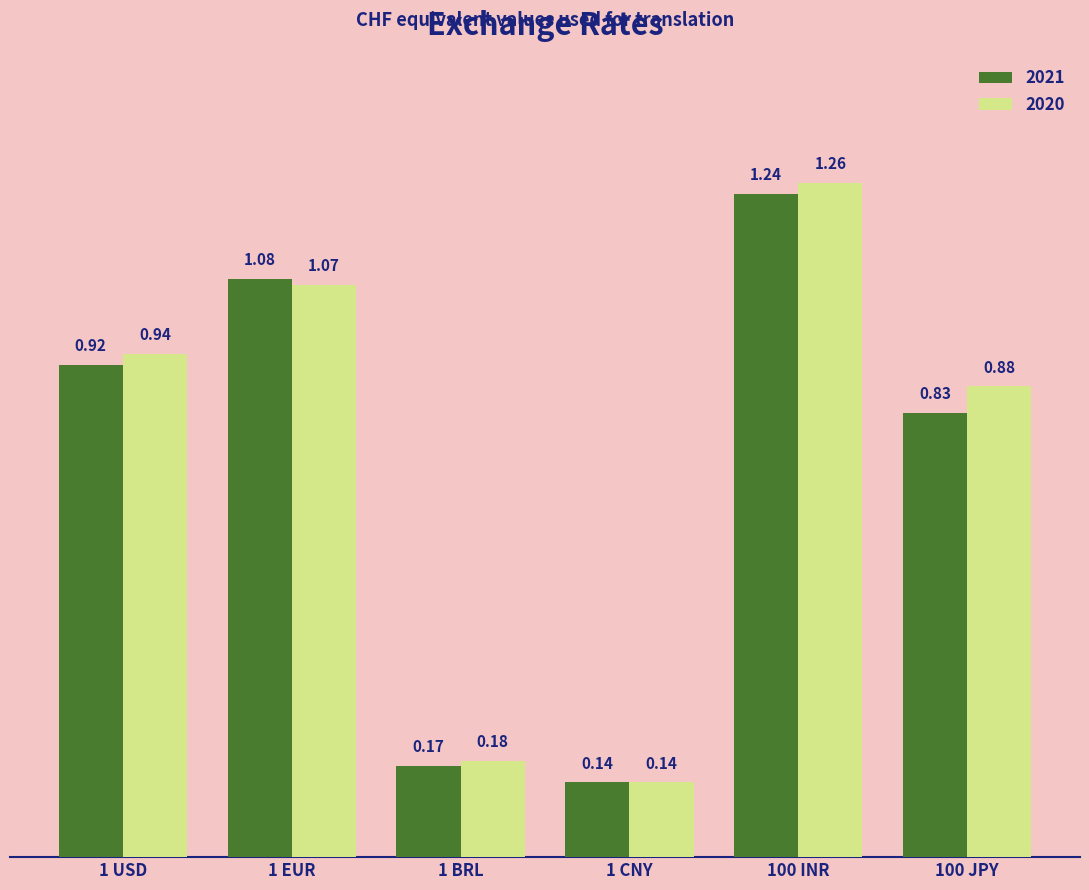

List the series in order of their peak value, lowest first.

2021, 2020